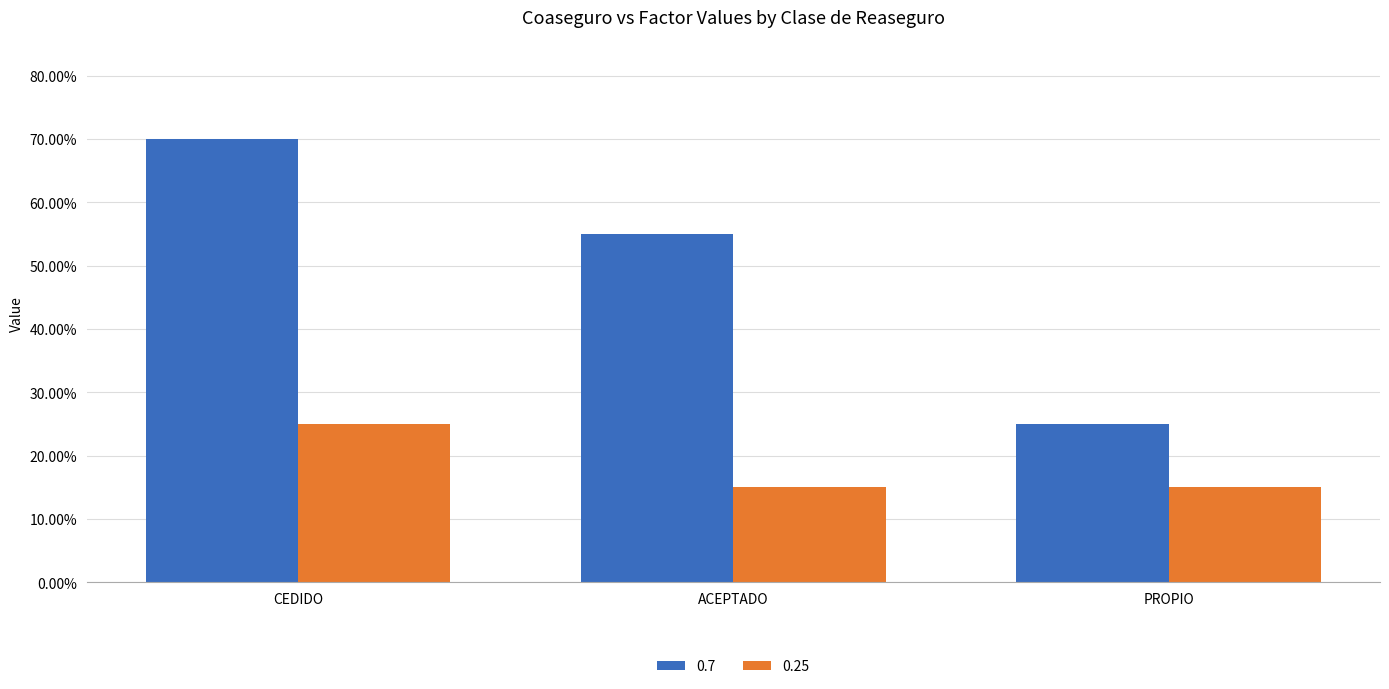

What are all the series names shown in the legend?

0.7, 0.25